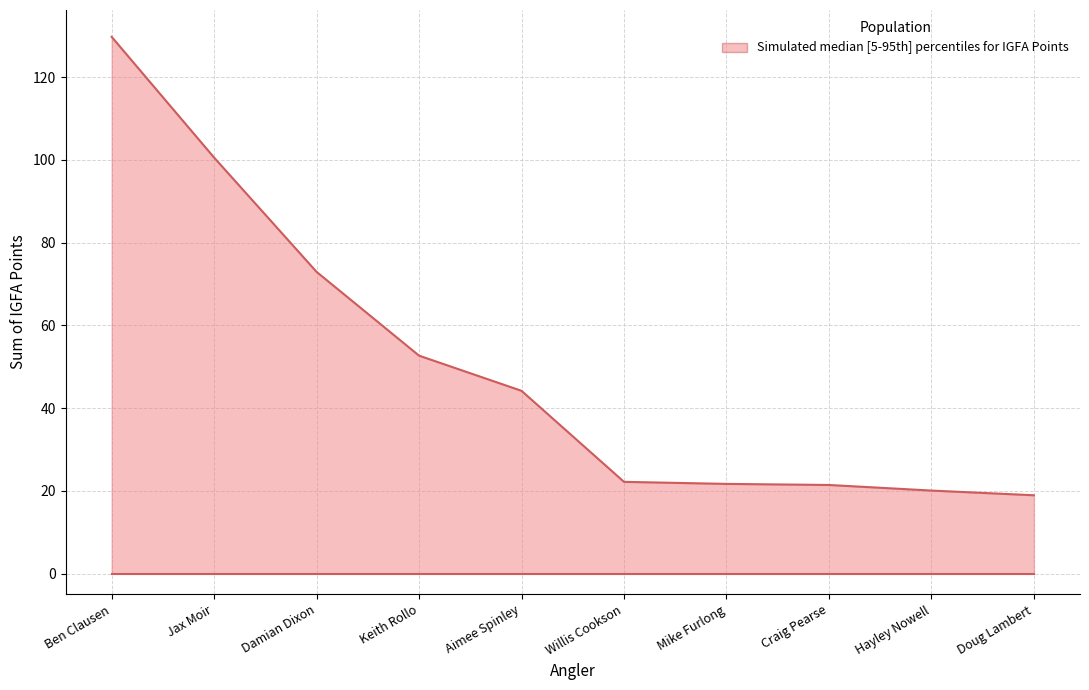

What value does the data have at Doug Lambert?

18.9